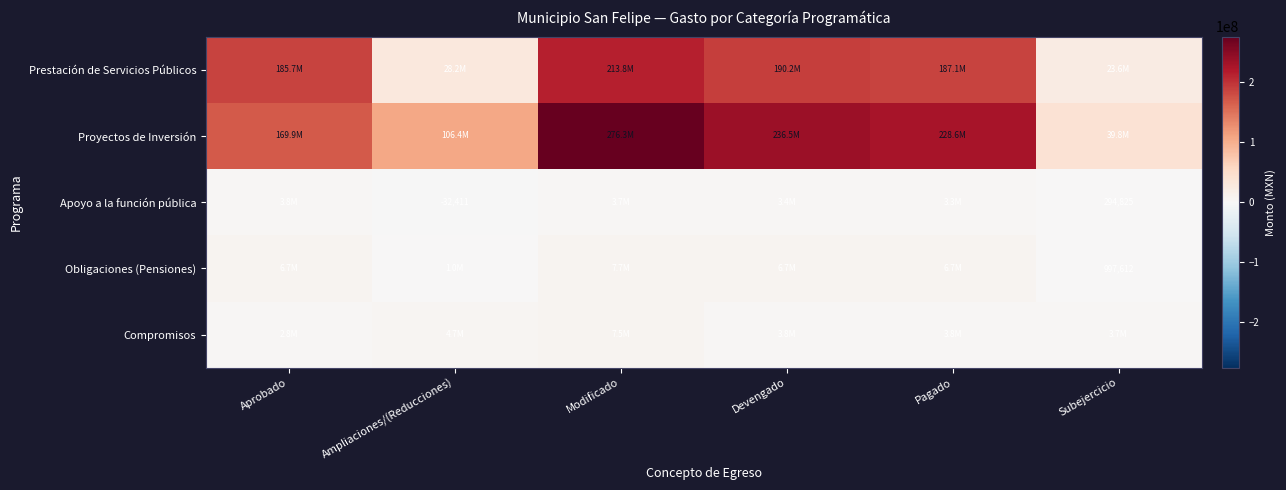

What is the total value across all series at Subejercicio?

68406966.8